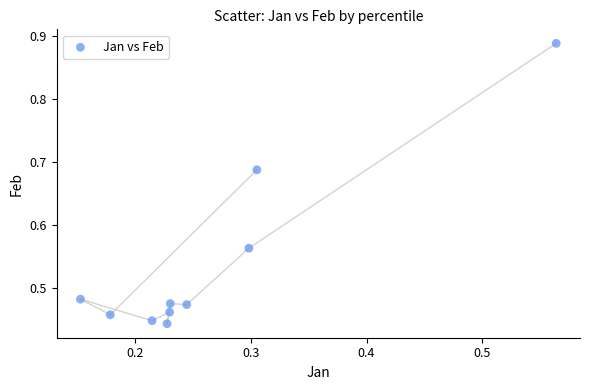

What is the average X value?

0.3